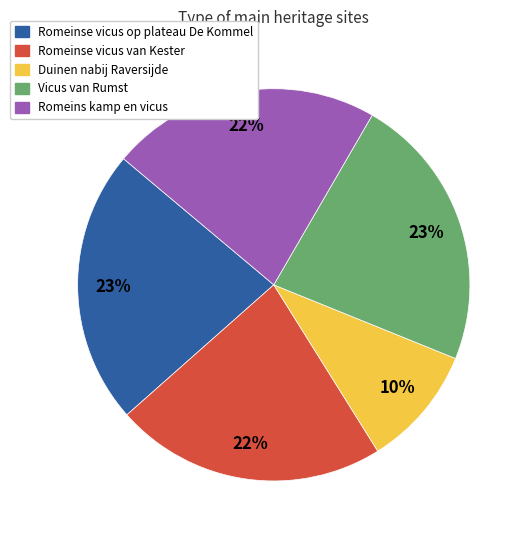

Combined, do Romeins kamp en vicus and Duinen nabij Raversijde account for over 50%?

No